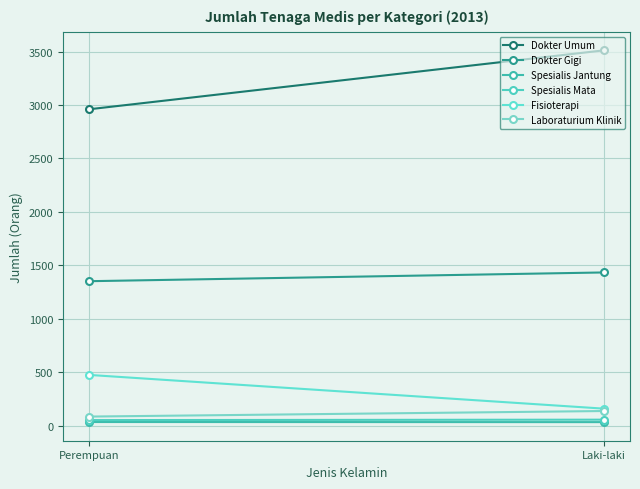

Rank the series at Laki-laki from highest to lowest value.

Dokter Umum, Dokter Gigi, Fisioterapi, Laboraturium Klinik, Spesialis Mata, Spesialis Jantung